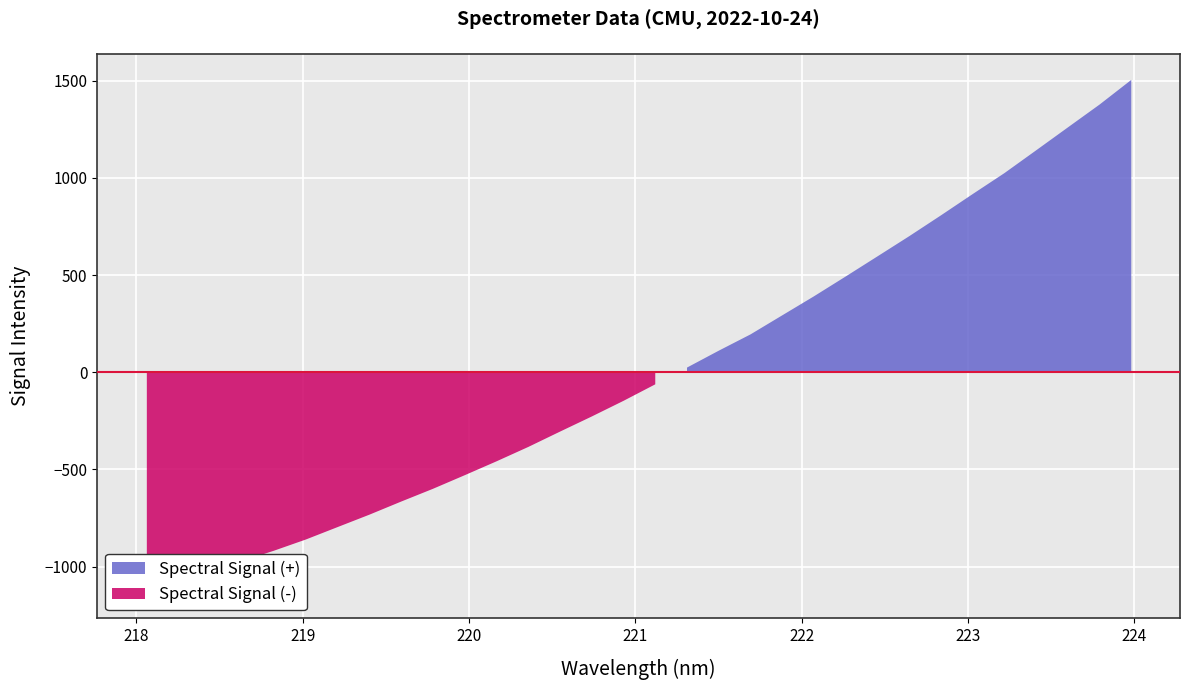

Rank the categories by value from highest to lowest.

31, 30, 29, 28, 27, 26, 25, 24, 23, 22, 21, 20, 19, 18, 17, 16, 15, 14, 13, 12, 11, 10, 9, 8, 7, 6, 5, 4, 3, 2, 1, 0